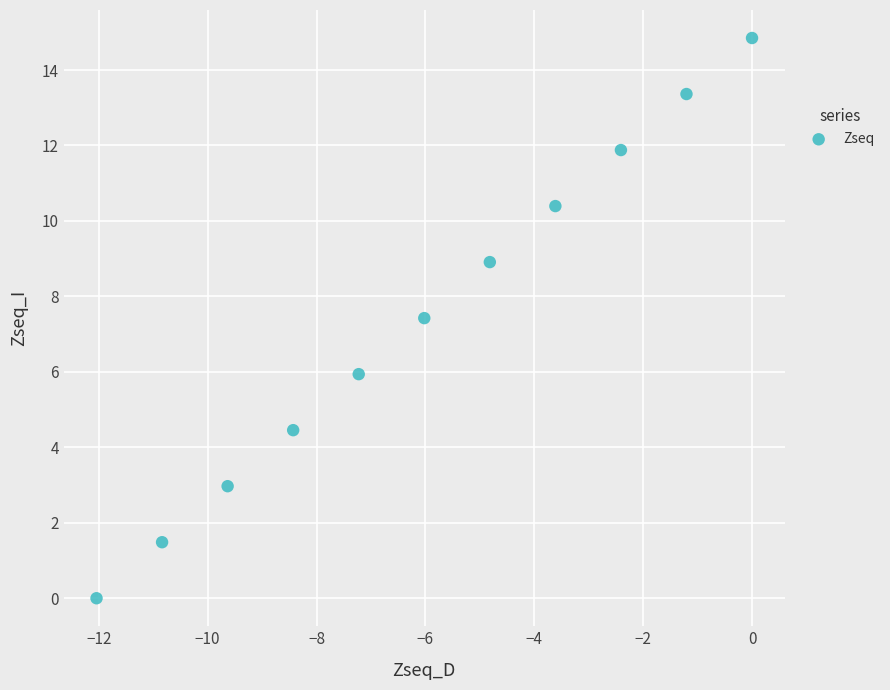

What is the range of Y values (max minus min)?

14.8